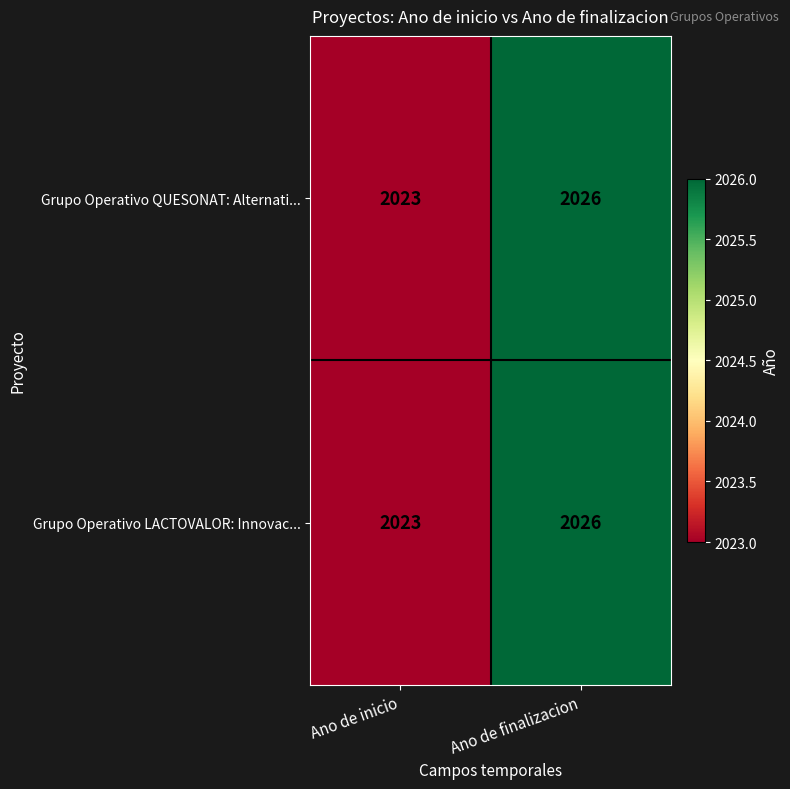

The value of Grupo Operativo QUESONAT: Alternati... at Ano de inicio is 2023. True or false?

True